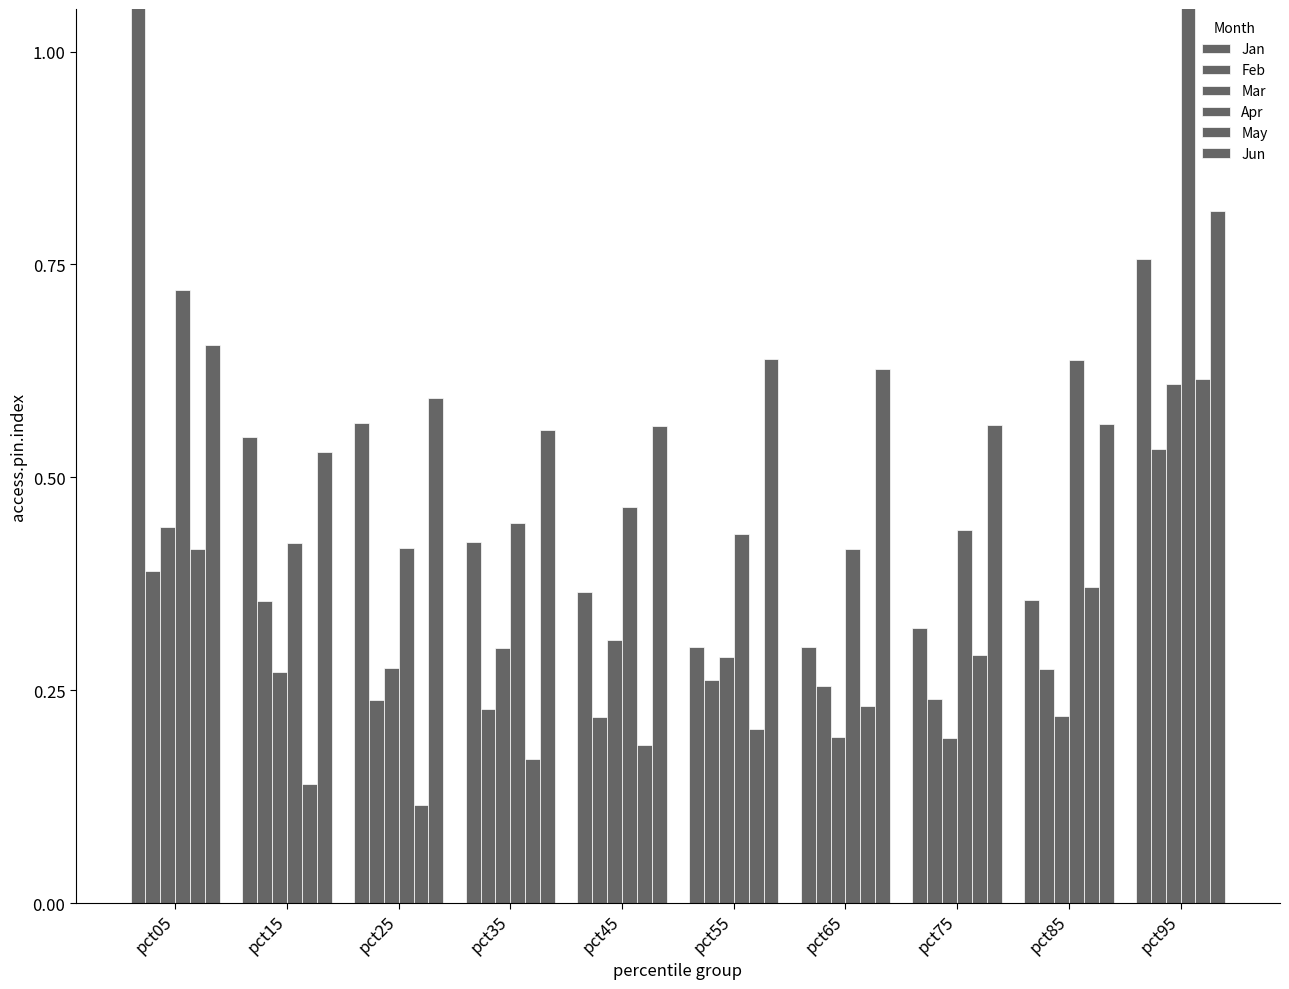

How many Feb values are between 0 and 1?

10